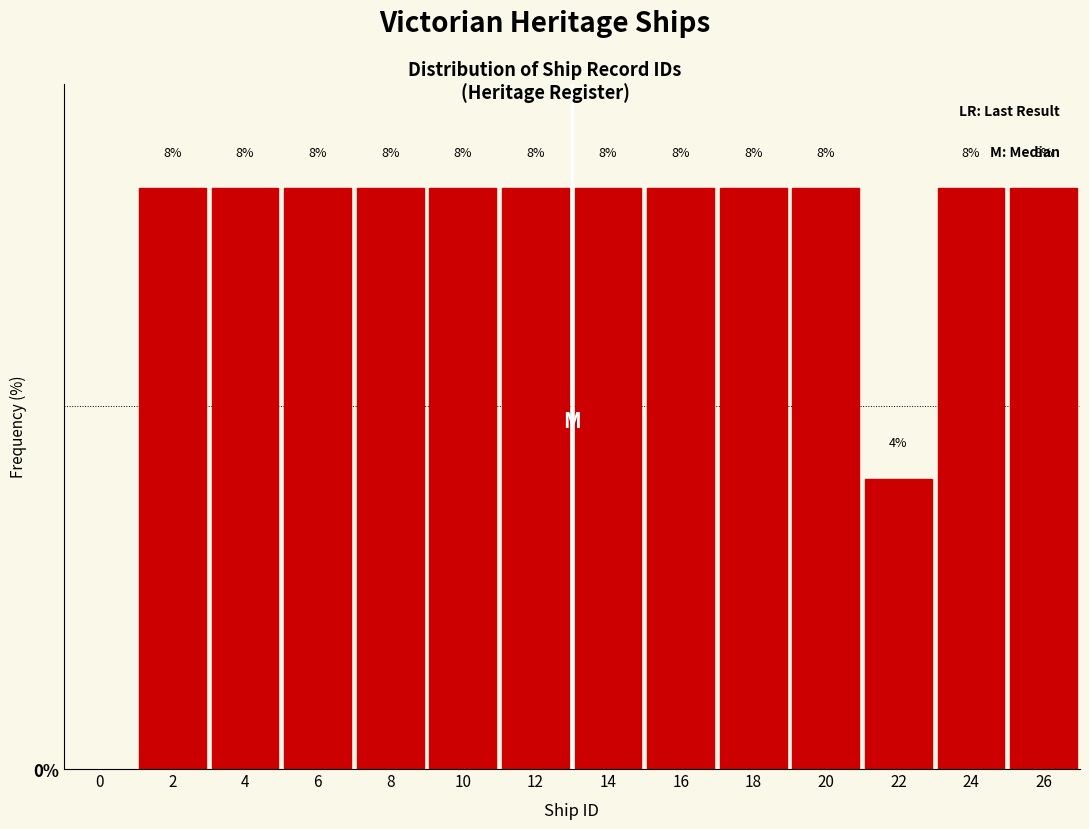

Reading left to right, transcribe this chart: for each bar, give the range it covers on the x-axis and its height.

1 to 3: 8
3 to 5: 8
5 to 7: 8
7 to 9: 8
9 to 11: 8
11 to 13: 8
13 to 15: 8
15 to 17: 8
17 to 19: 8
19 to 21: 8
21 to 23: 4
23 to 25: 8
25 to 27: 8